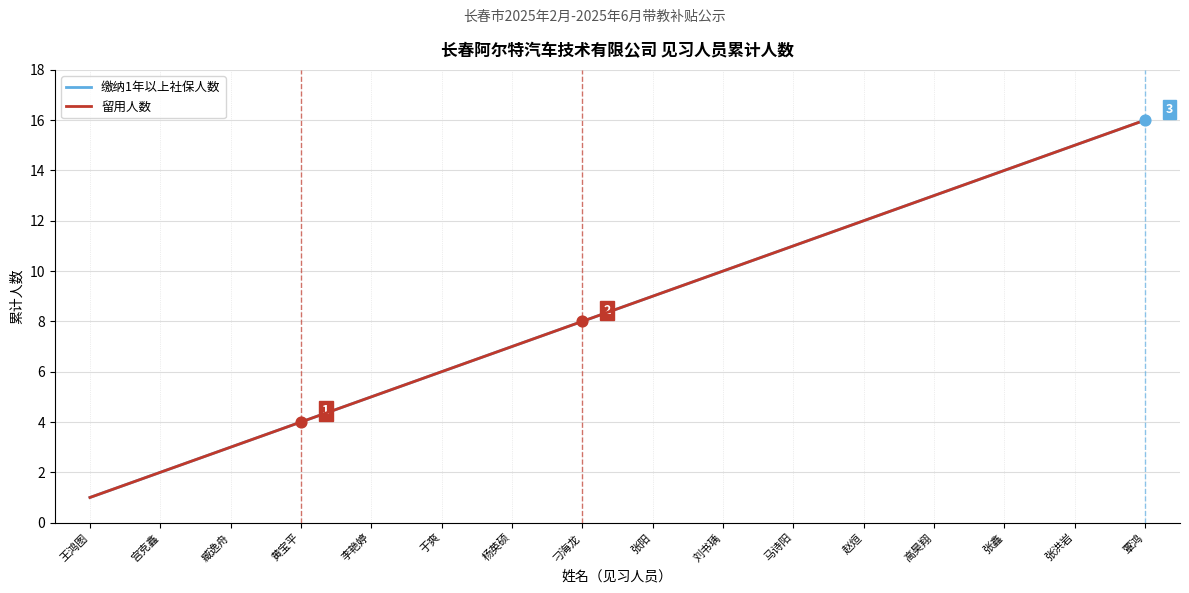

Is this an area chart (filled region under the line)?

No